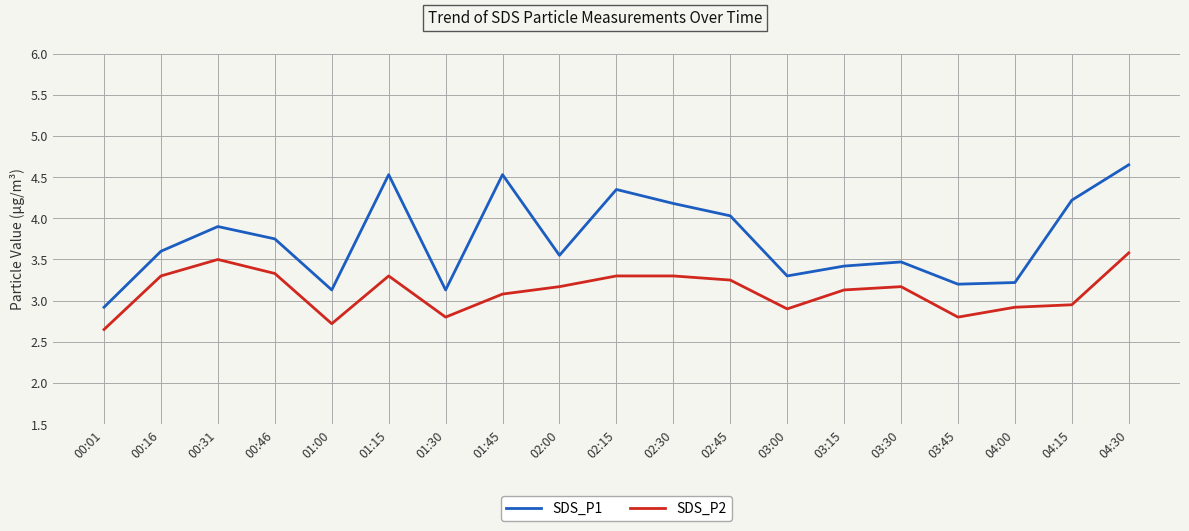

What are all the series names shown in the legend?

SDS_P1, SDS_P2